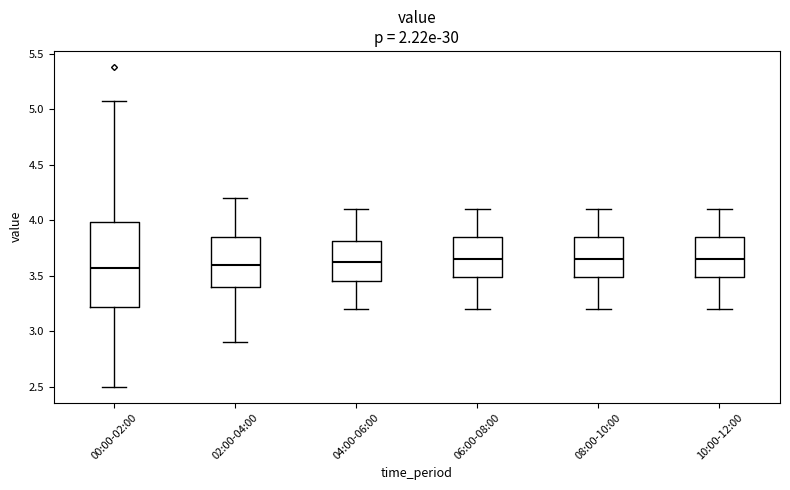

Reading left to right, transcribe this box plot: for each box, give where its median line is, the range the box spans, and where its two whiskers end, as read against the y-axis. The values are not printed on the chart, so give them approximately, as read against the axis.

00:00-02:00: median 3.55, box 3.20 to 4.00, whiskers 2.50 to 5.05
02:00-04:00: median 3.60, box 3.40 to 3.85, whiskers 2.90 to 4.20
04:00-06:00: median 3.65, box 3.45 to 3.80, whiskers 3.20 to 4.10
06:00-08:00: median 3.65, box 3.50 to 3.85, whiskers 3.20 to 4.10
08:00-10:00: median 3.65, box 3.50 to 3.85, whiskers 3.20 to 4.10
10:00-12:00: median 3.65, box 3.50 to 3.85, whiskers 3.20 to 4.10